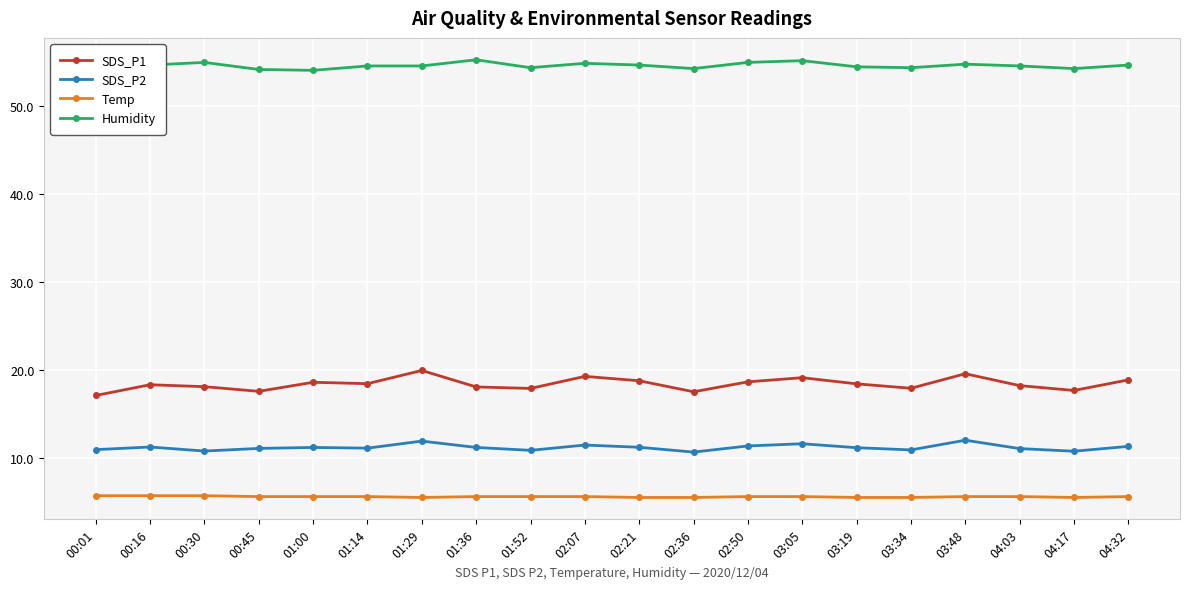

At how many categories does at least one series exceed 22?

20